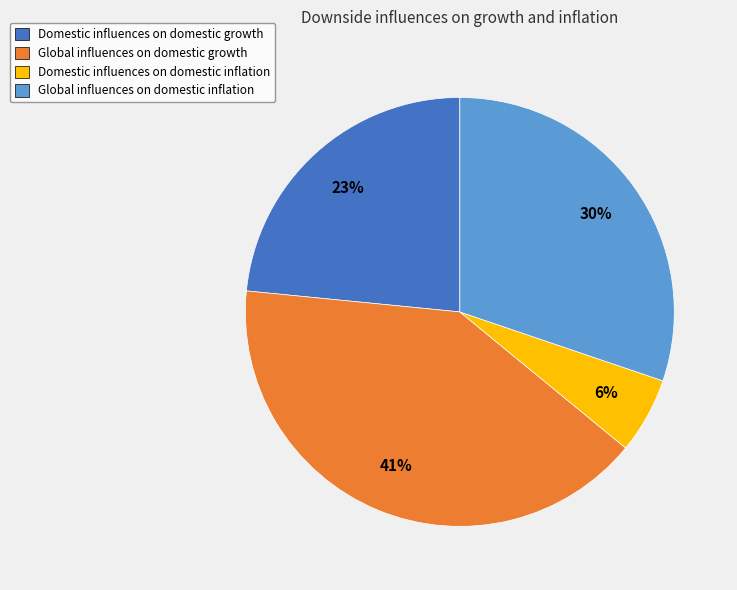

Which has a higher value, Domestic influences on domestic inflation or Global influences on domestic inflation?

Global influences on domestic inflation